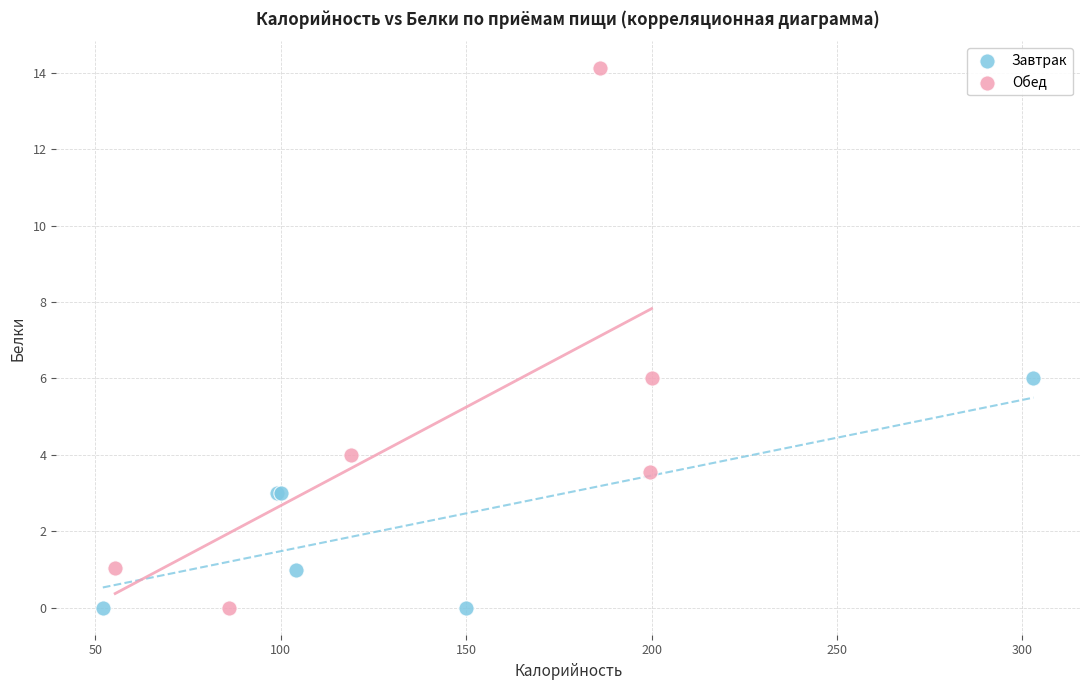

Which series contains the highest Y value?

Обед